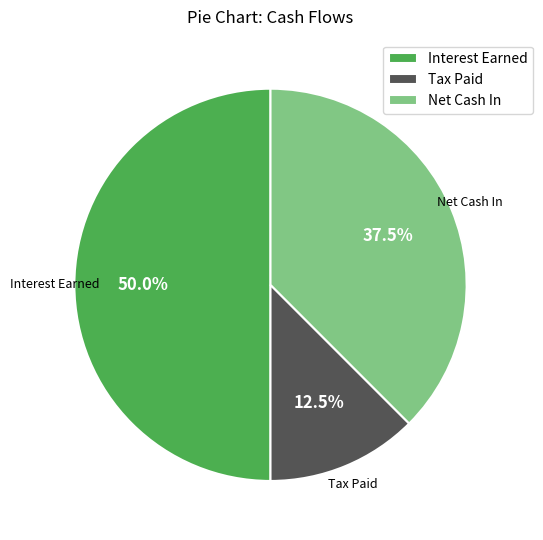

Does Tax Paid account for over 50% of the chart?

No